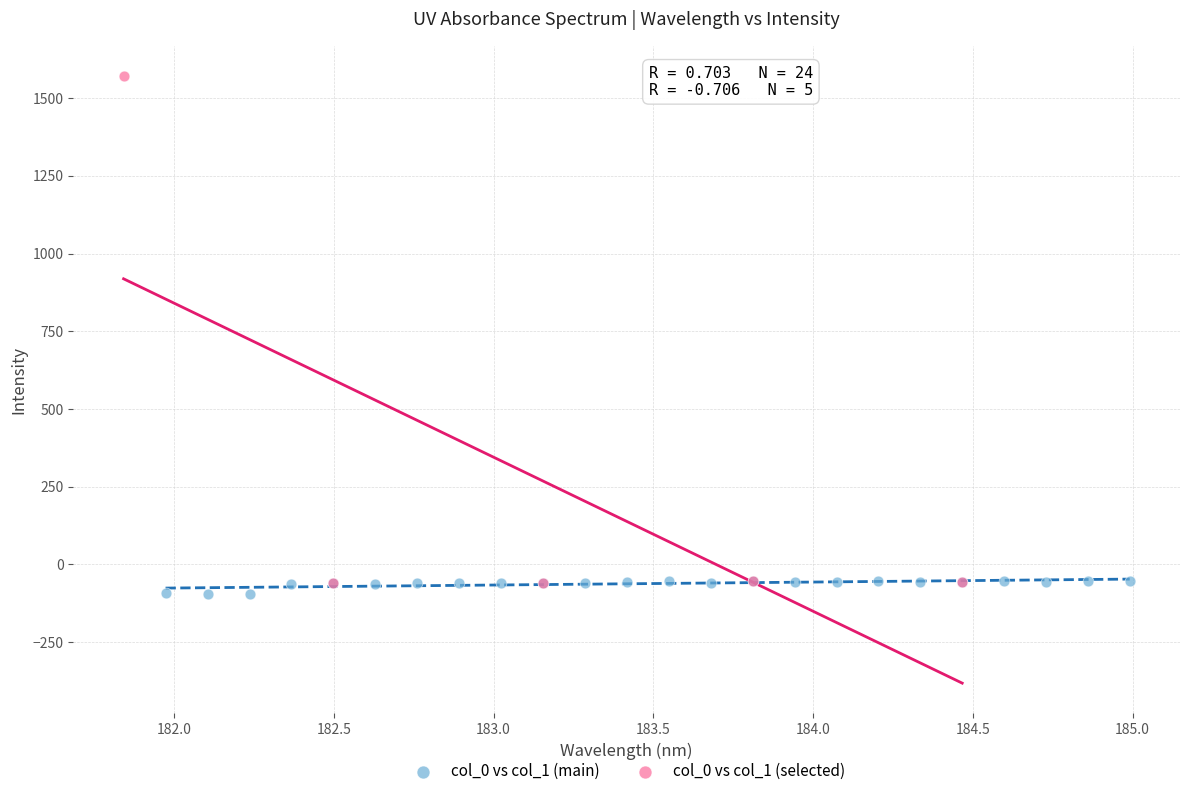

What are all the series names shown in the legend?

col_0 vs col_1 (main), col_0 vs col_1 (selected)